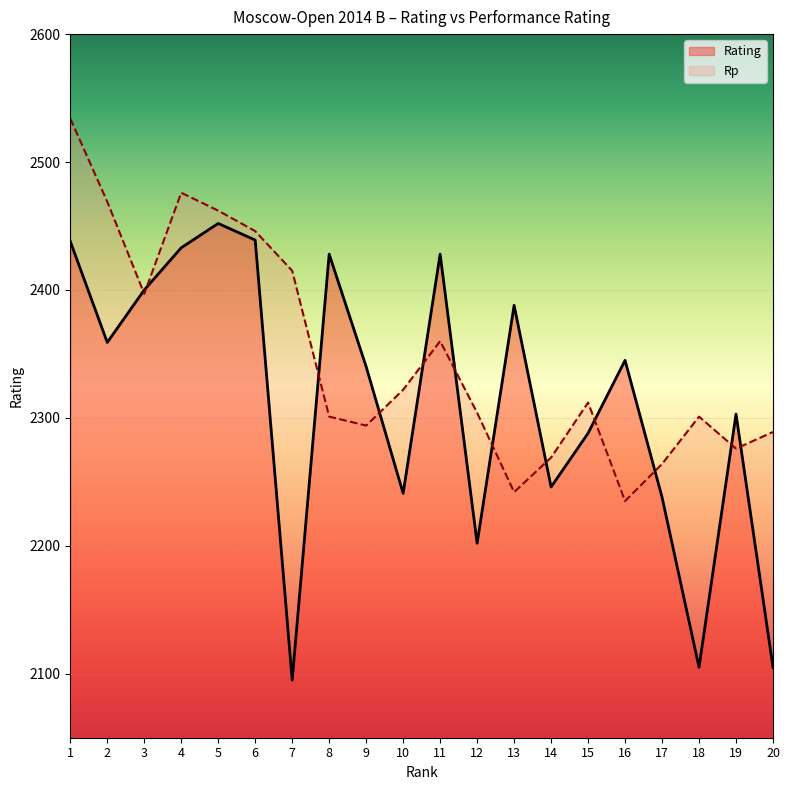

What is the difference between the Rating values at 17 and 20?

133